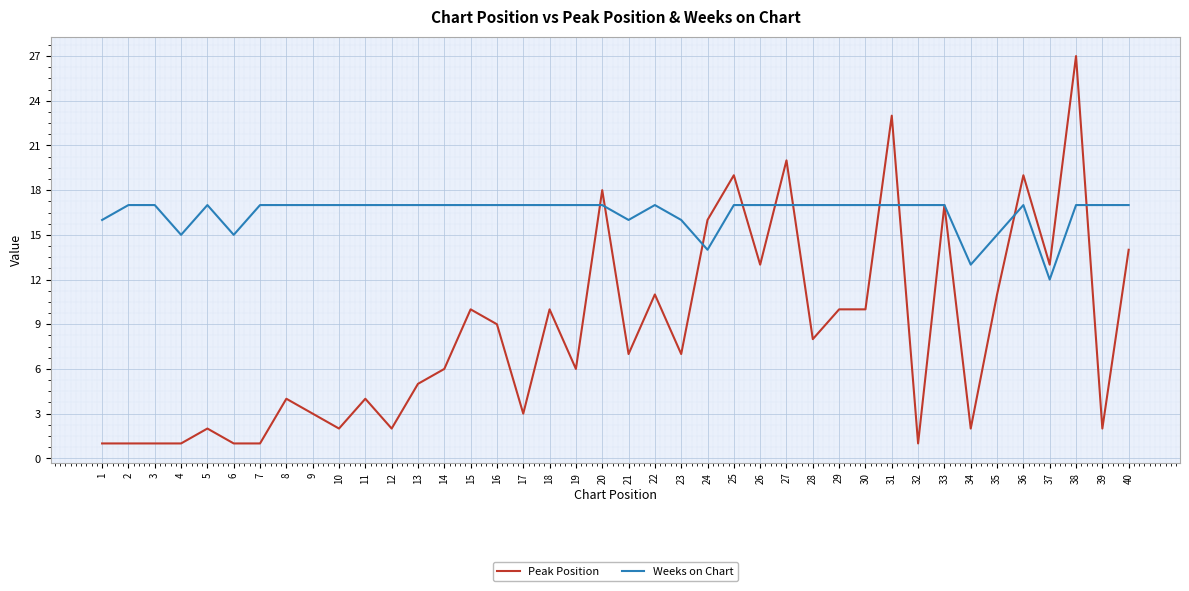

Reading left to right, extract all data points from this chart.

Peak Position: 1=1	2=1	3=1	4=1	5=2	6=1	7=1	8=4	9=3	10=2	11=4	12=2	13=5	14=6	15=10	16=9	17=3	18=10	19=6	20=18	21=7	22=11	23=7	24=16	25=19	26=13	27=20	28=8	29=10	30=10	31=23	32=1	33=17	34=2	35=11	36=19	37=13	38=27	39=2	40=14
Weeks on Chart: 1=16	2=17	3=17	4=15	5=17	6=15	7=17	8=17	9=17	10=17	11=17	12=17	13=17	14=17	15=17	16=17	17=17	18=17	19=17	20=17	21=16	22=17	23=16	24=14	25=17	26=17	27=17	28=17	29=17	30=17	31=17	32=17	33=17	34=13	35=15	36=17	37=12	38=17	39=17	40=17